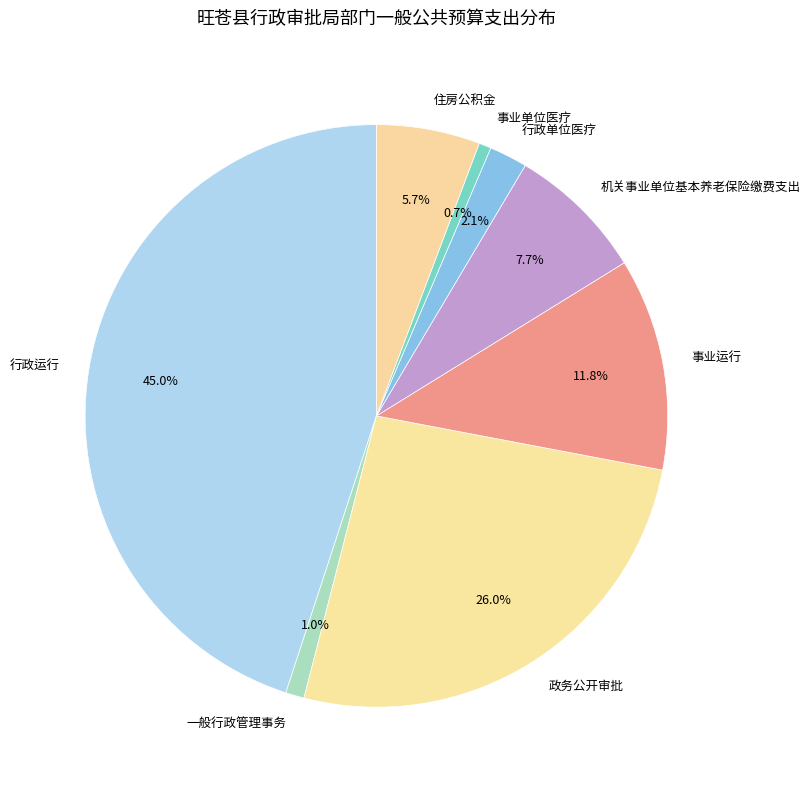

True or false: 政务公开审批 accounts for 16% of the total.

False